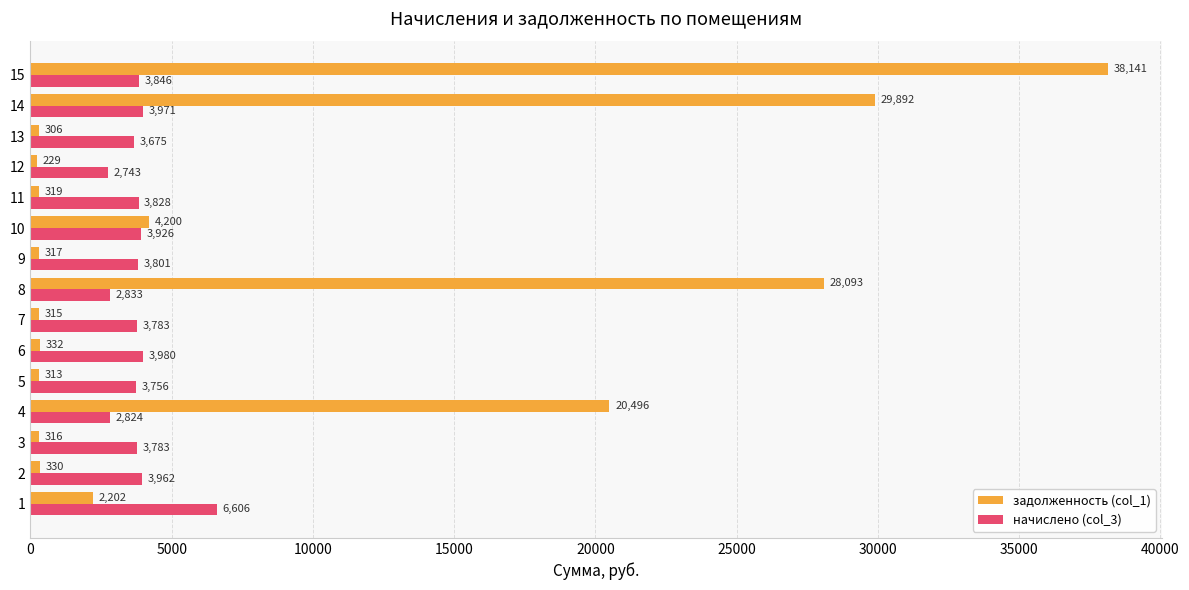

What is the minimum value for задолженность (col_1)?

228.6